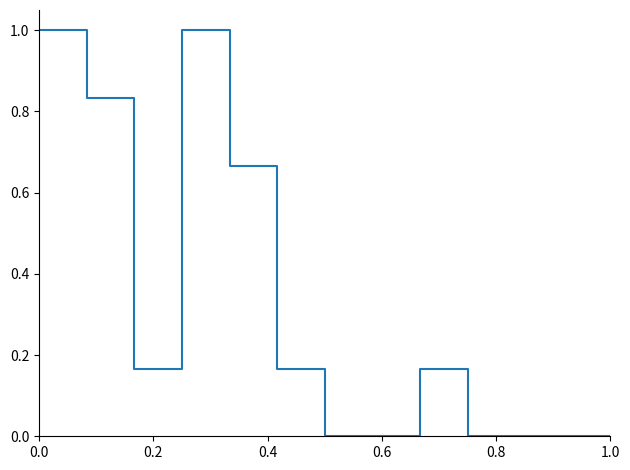

How many lines are shown in the chart?

1